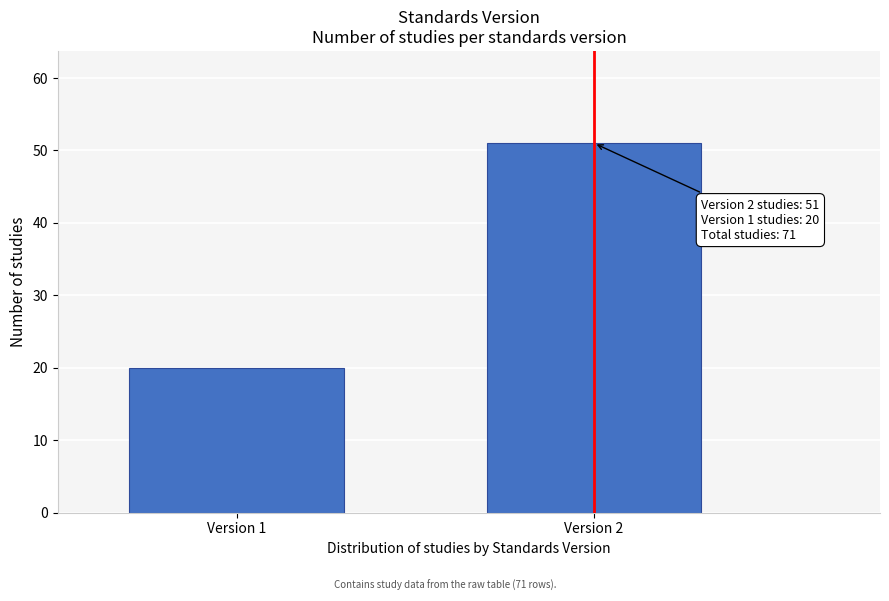

Reading left to right, what are all the values shown in this chart?

20	51